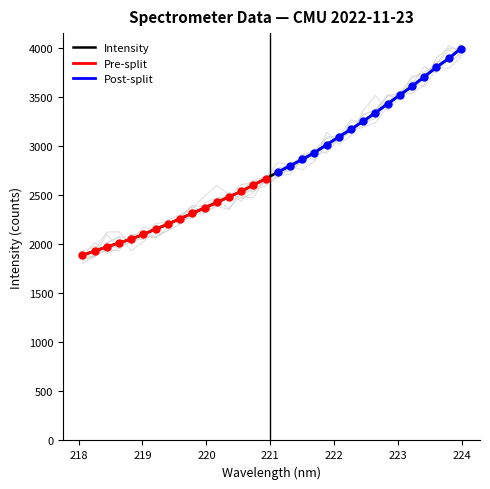

Between 219.3979 and 223.0264, which is larger?

223.0264